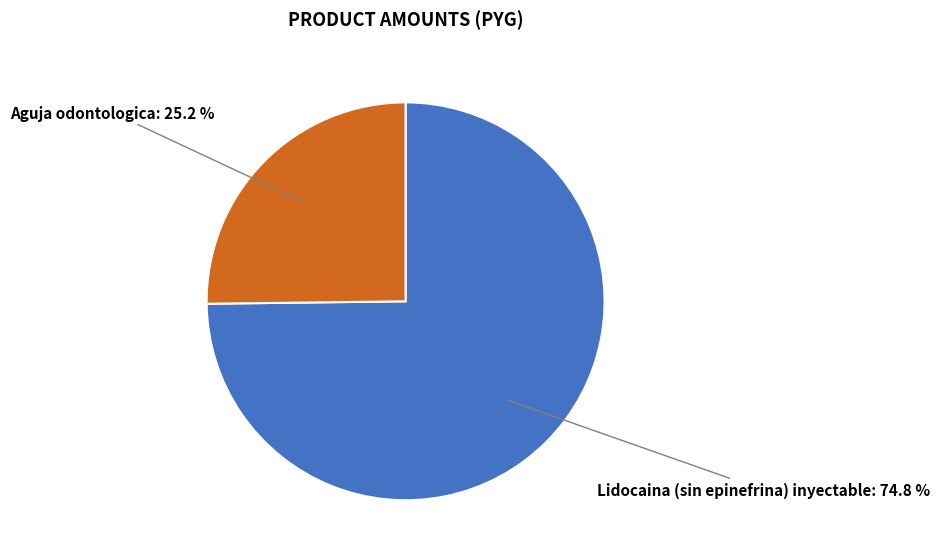

Is there any slice that represents more than half of the pie?

Yes